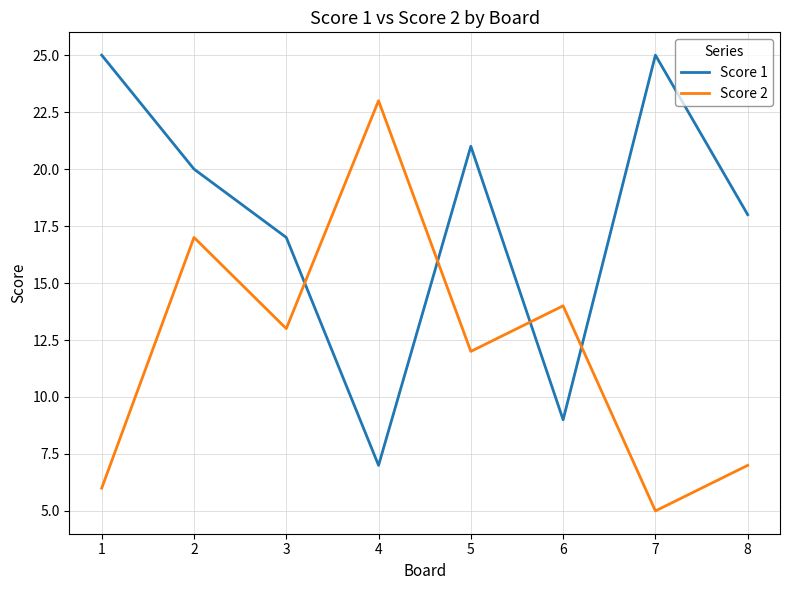

Where is Score 1 nearest to the value 16?

3